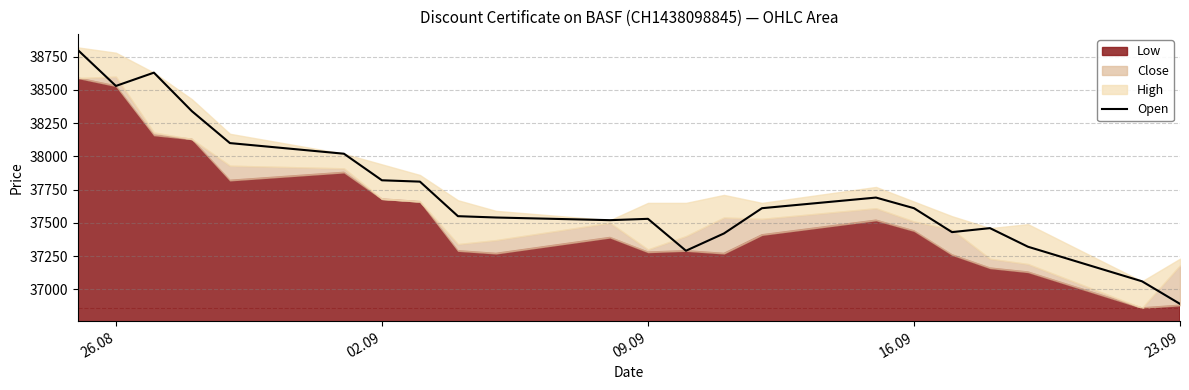

What is the lowest value of the Open series?

36890